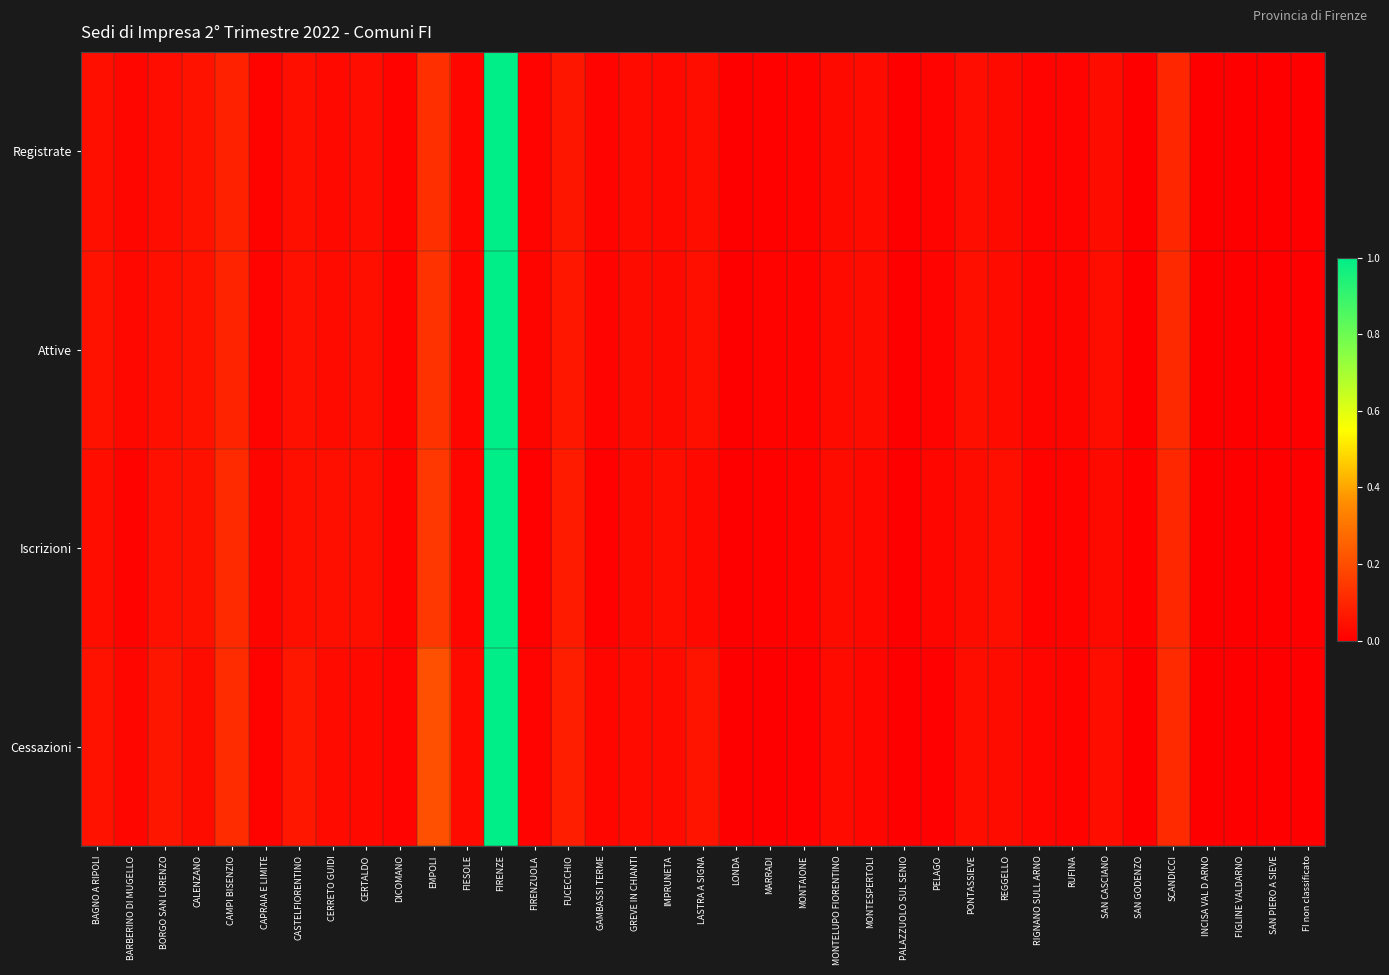

At how many categories does at least one series exceed 0?

36